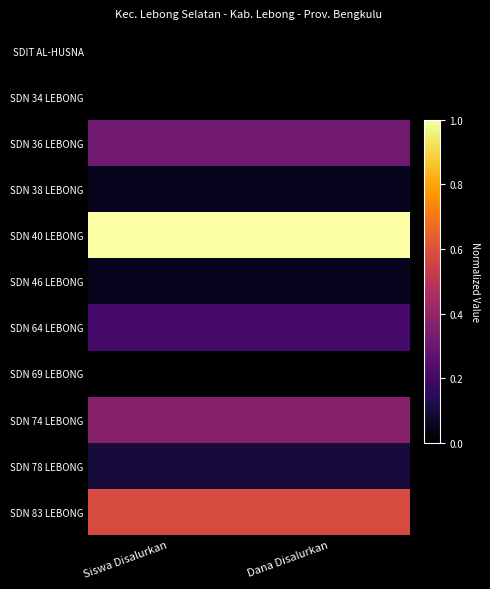

Which series has the largest total across all categories?

SDN 40 LEBONG